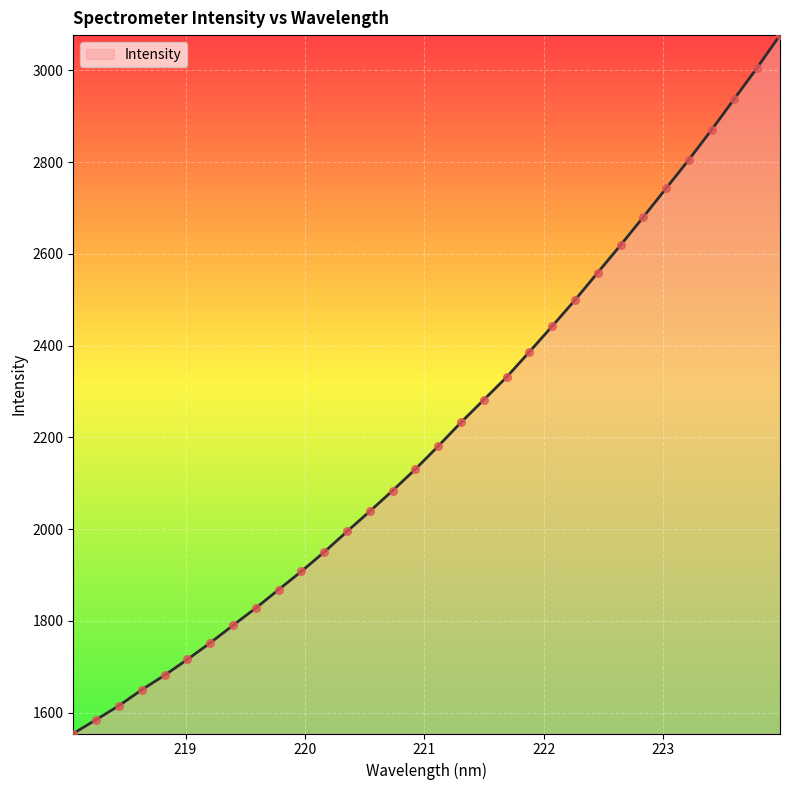

What is the difference between the maximum and minimum values?

1522.3